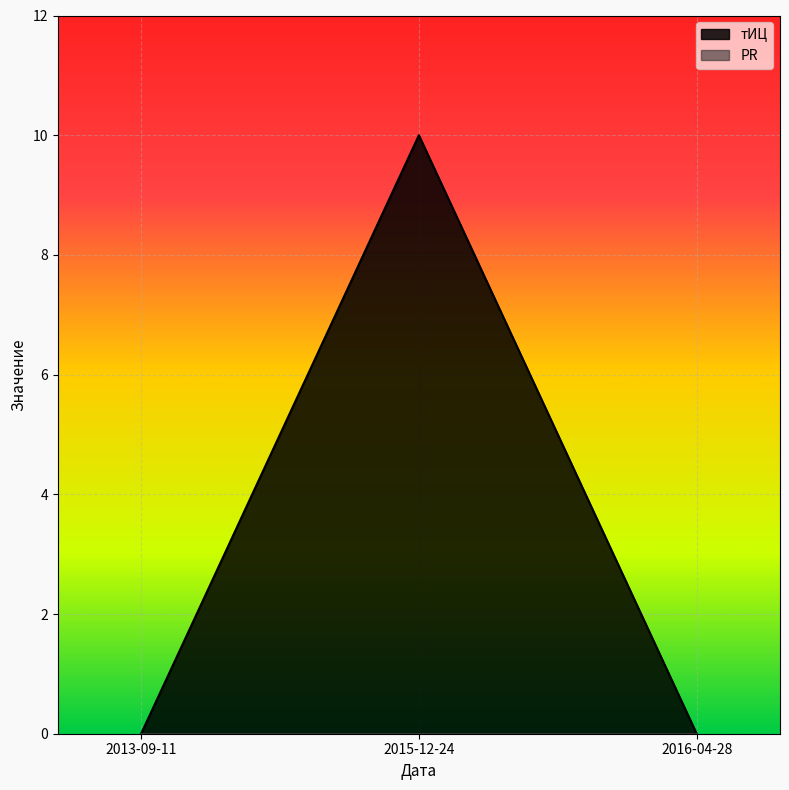

Rank the categories by value from lowest to highest.

2013-09-11, 2016-04-28, 2015-12-24